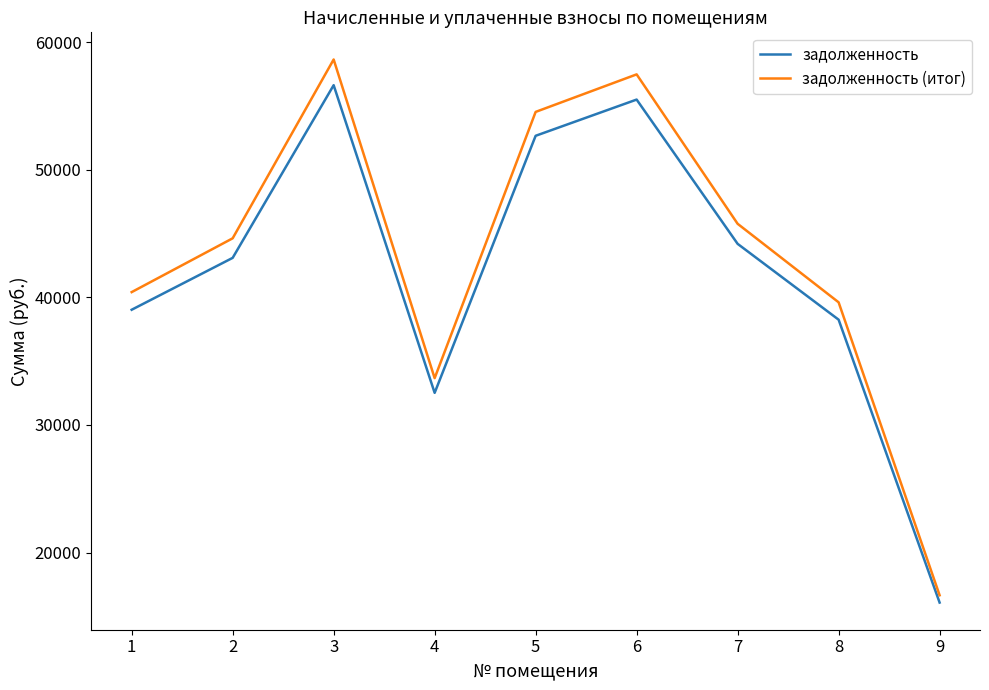

What is the sum of all задолженность values?

377921.0